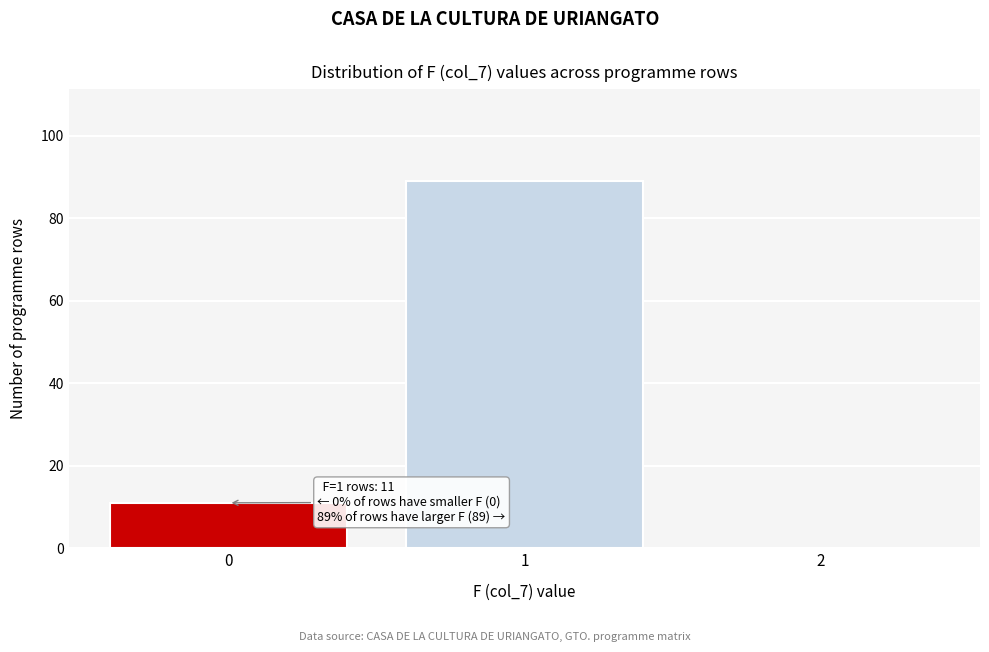

Reading left to right, extract all data points from this chart.

0=11	1=89	2=0